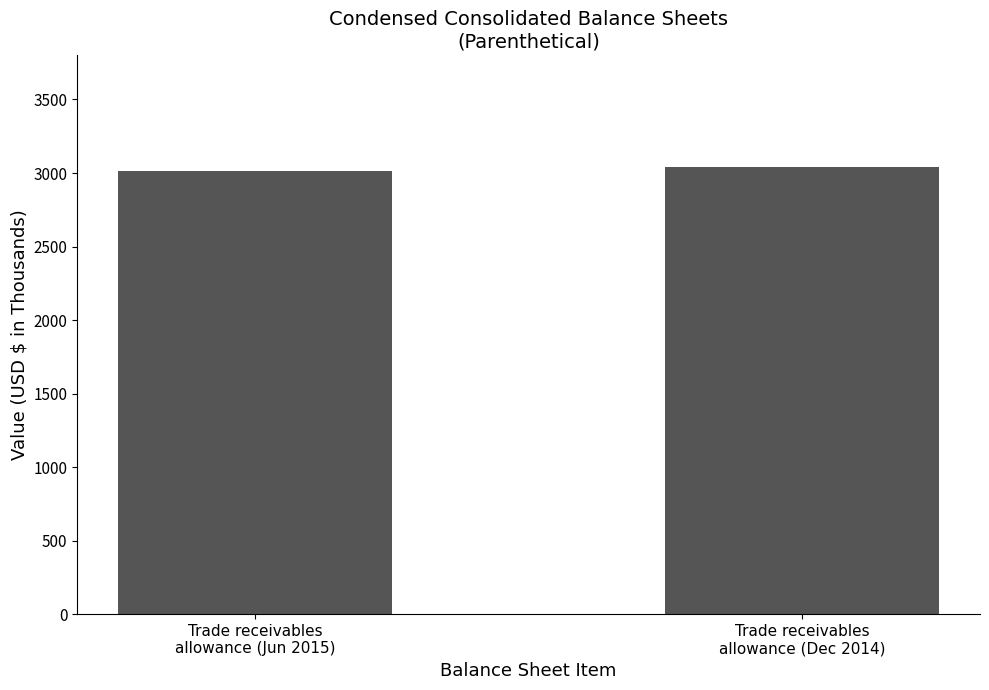

How many bars are there in total?

2